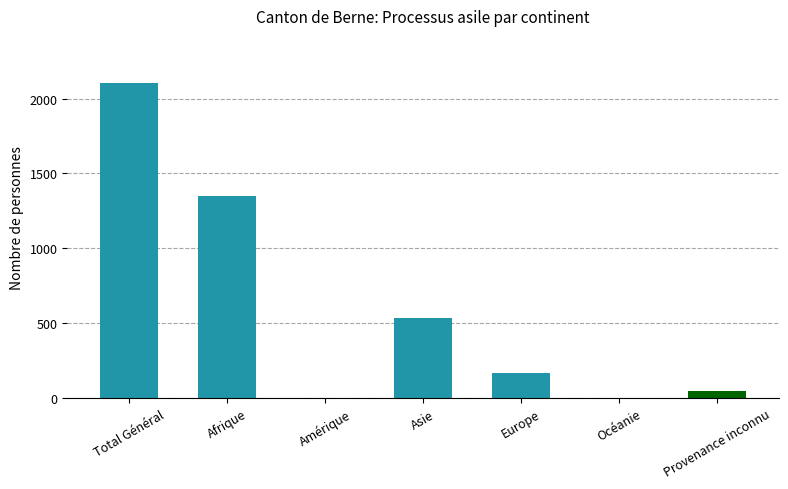

What is the maximum value shown in the chart?

2103